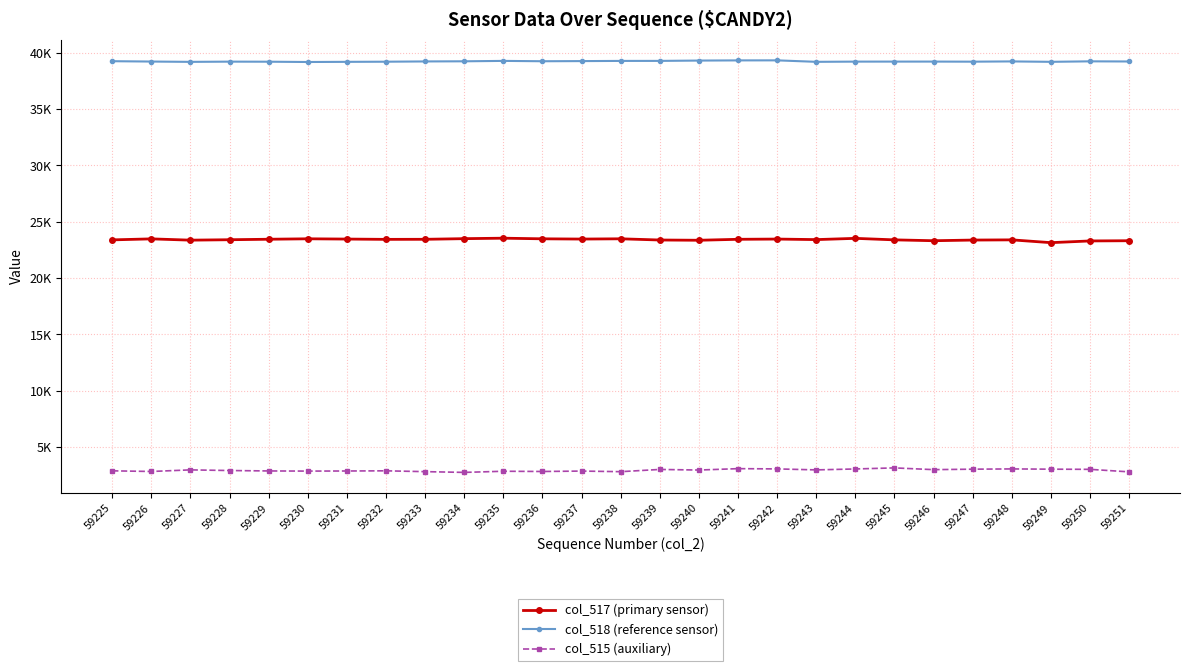

What are all the series names shown in the legend?

col_517 (primary sensor), col_518 (reference sensor), col_515 (auxiliary)